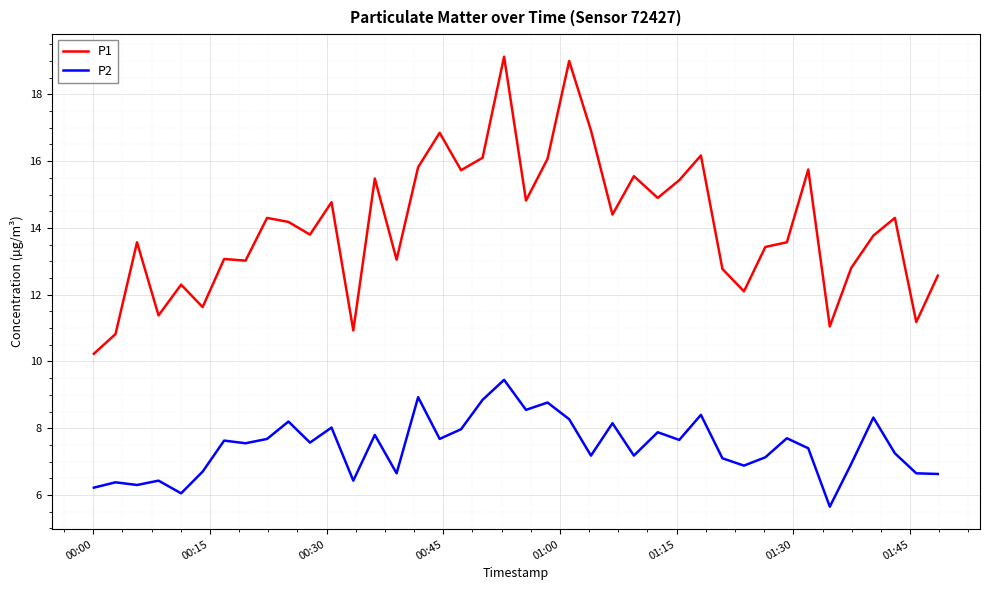

List the series in order of their overall mean, lowest first.

P2, P1